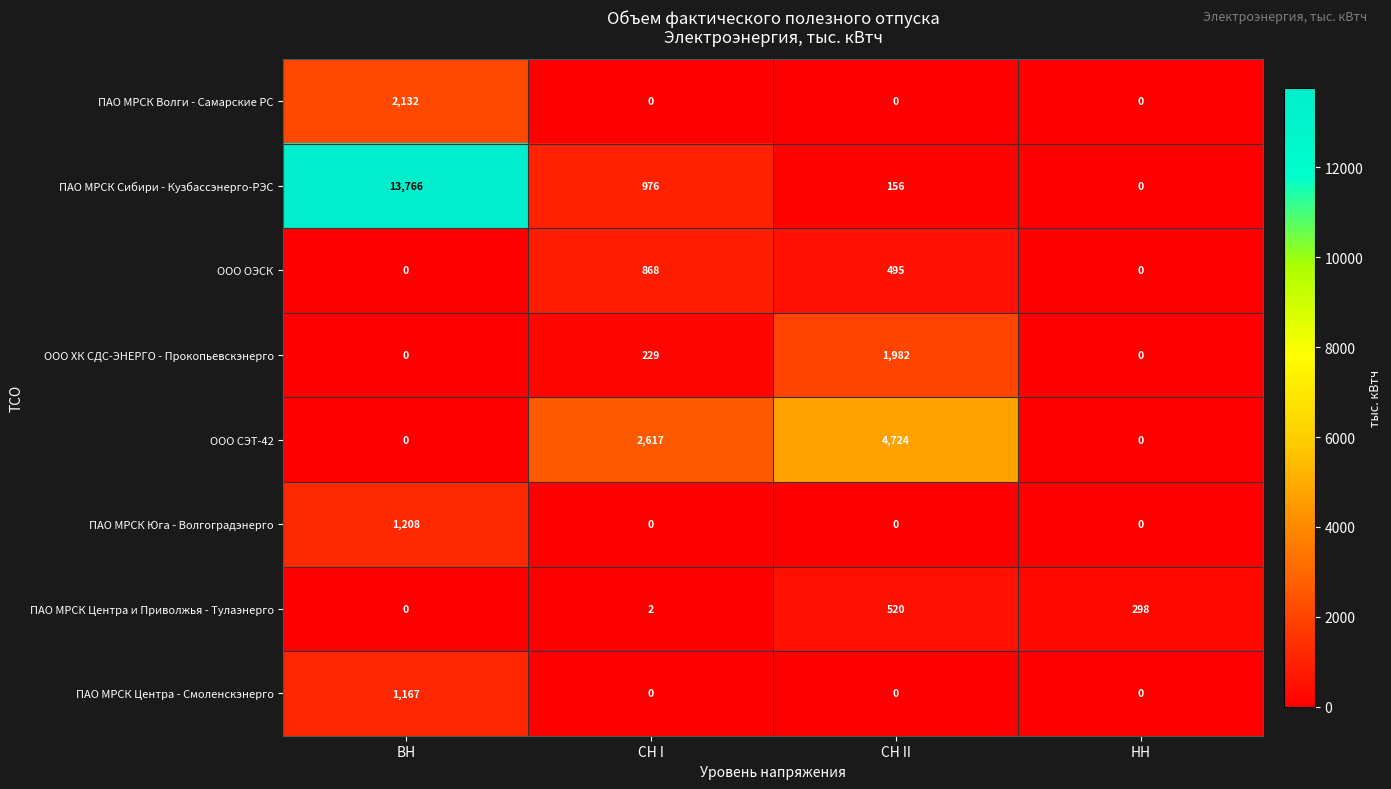

Between ВН and СН II, which series saw the biggest shift?

ПАО МРСК Сибири - Кузбассэнерго-РЭС